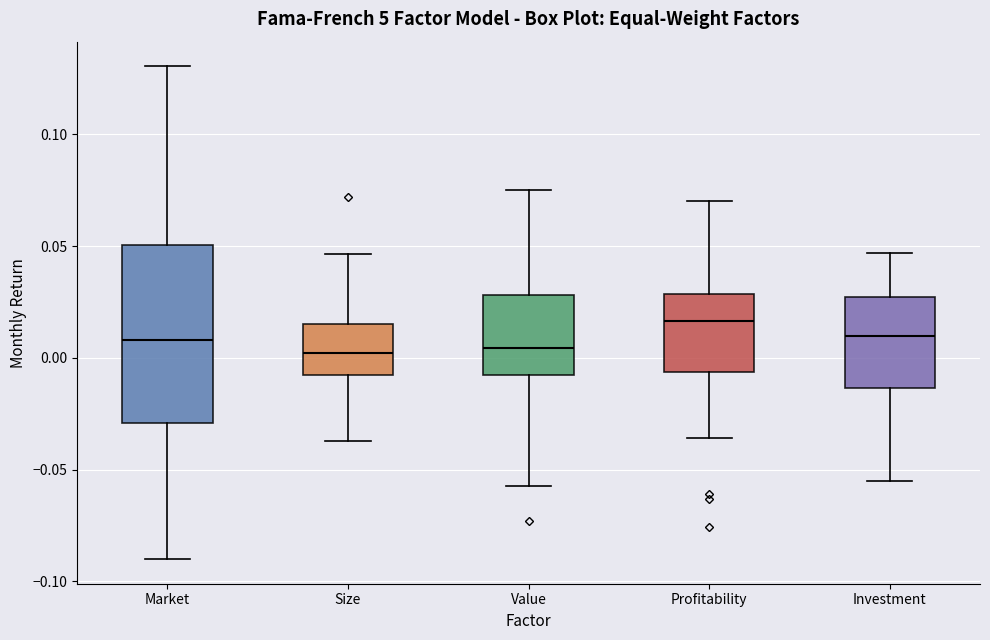

Where is the lower edge of the box for Size on the y-axis? The values are not printed on the chart, so give them approximately, as read against the axis.

-0.010